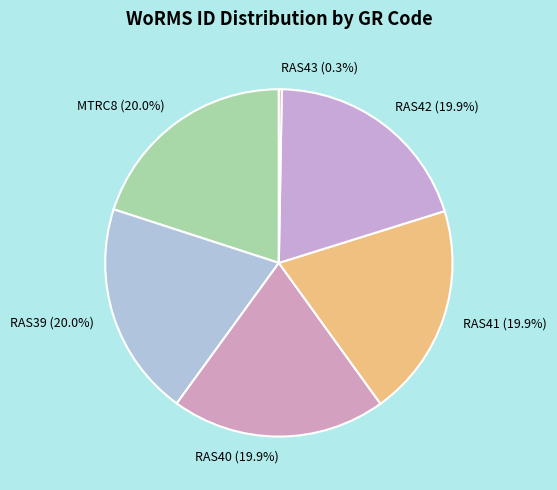

What portion of the pie excludes RAS41?

80.1%